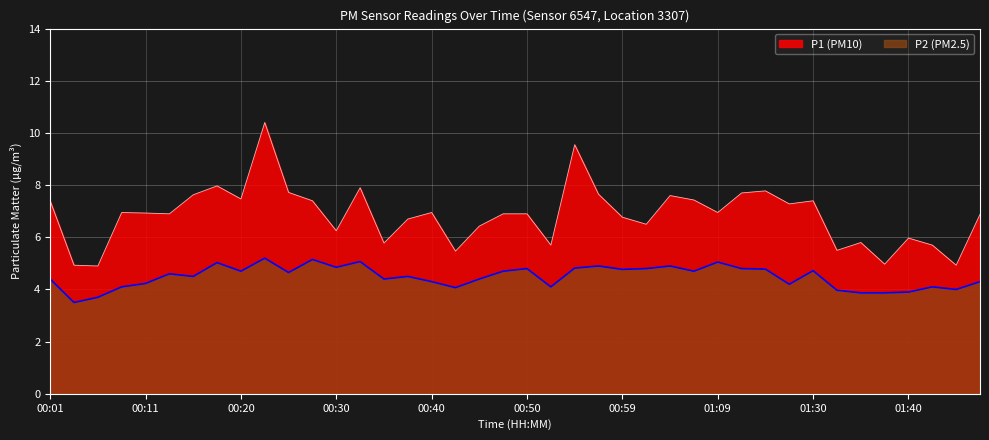

True or false: P2 and P1 cross at least once.

False